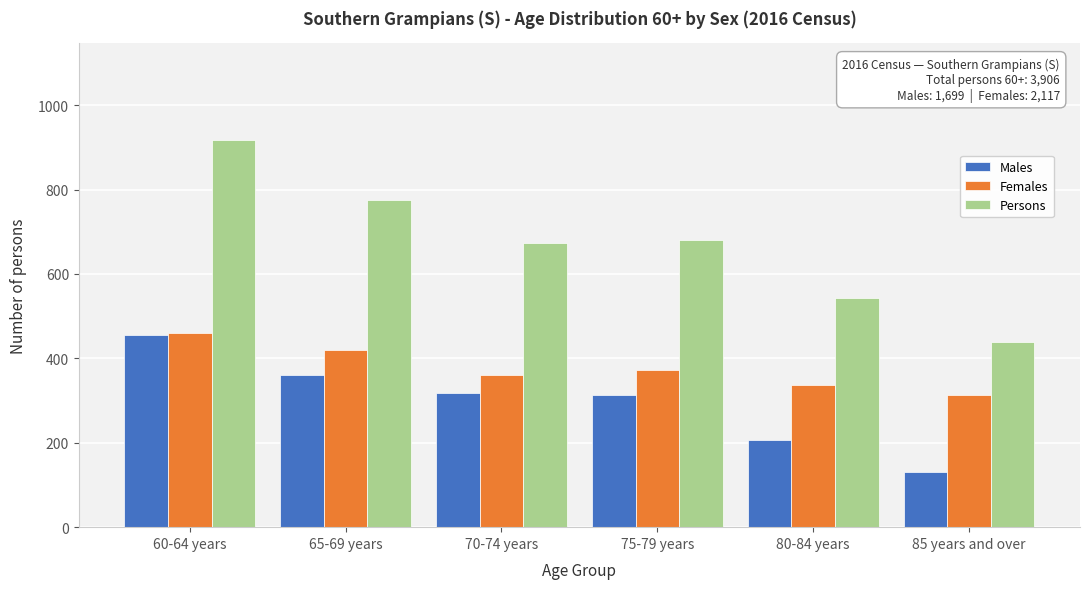

At which label does Males reach its peak?

60-64 years